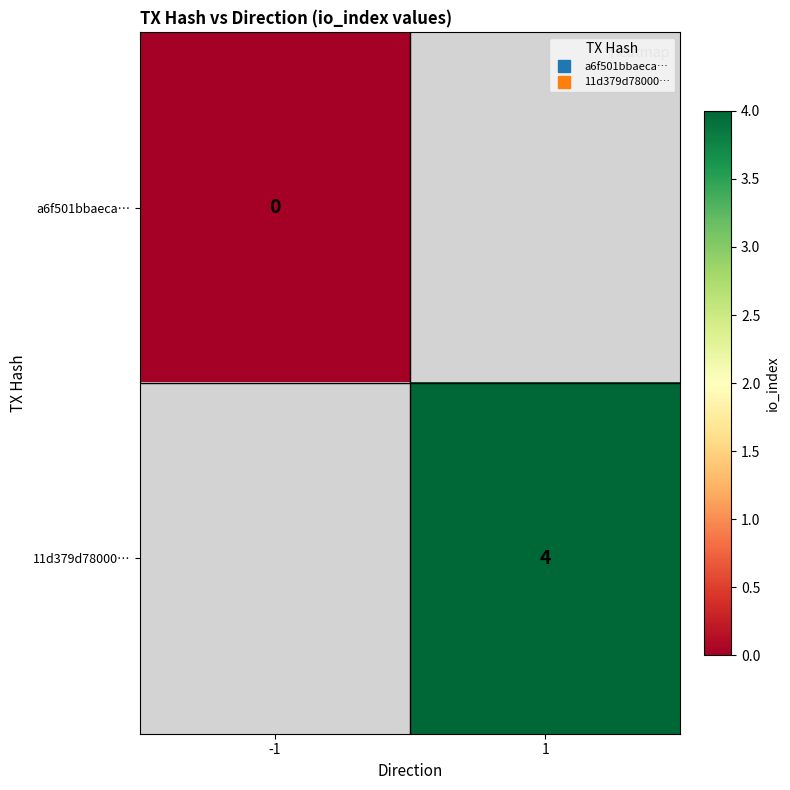

How many distinct data groups are displayed?

2